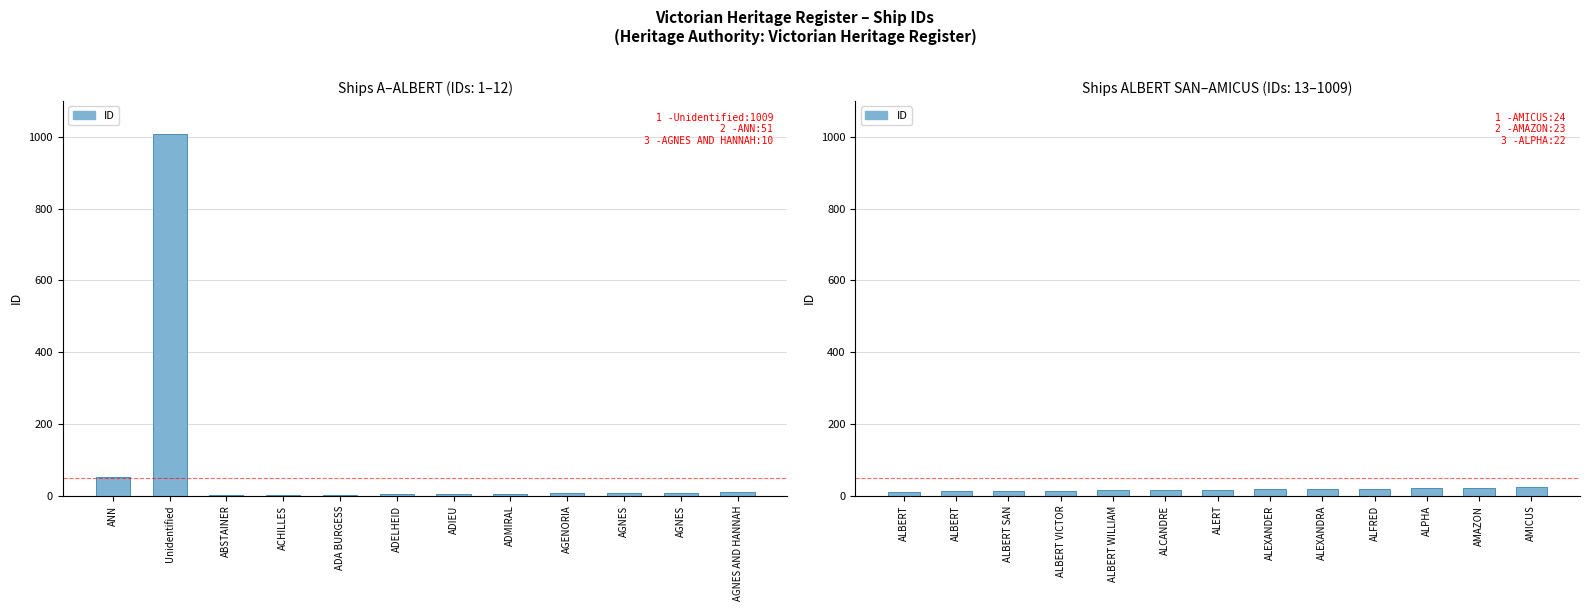

What is the label of the 6th bar from the left?

ALCANDRE